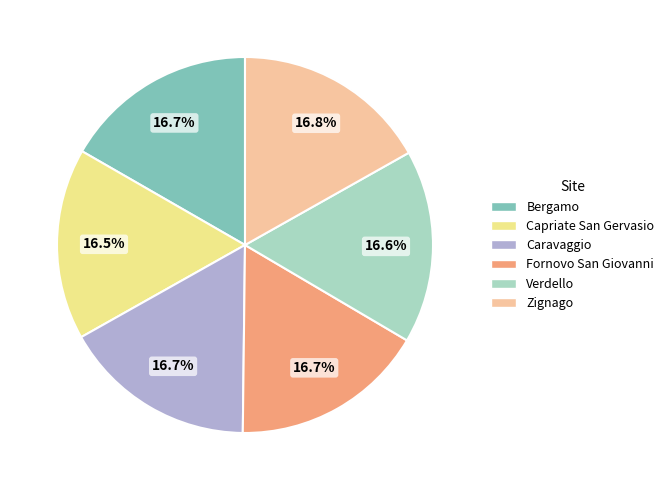

How many slices are in this pie chart?

6